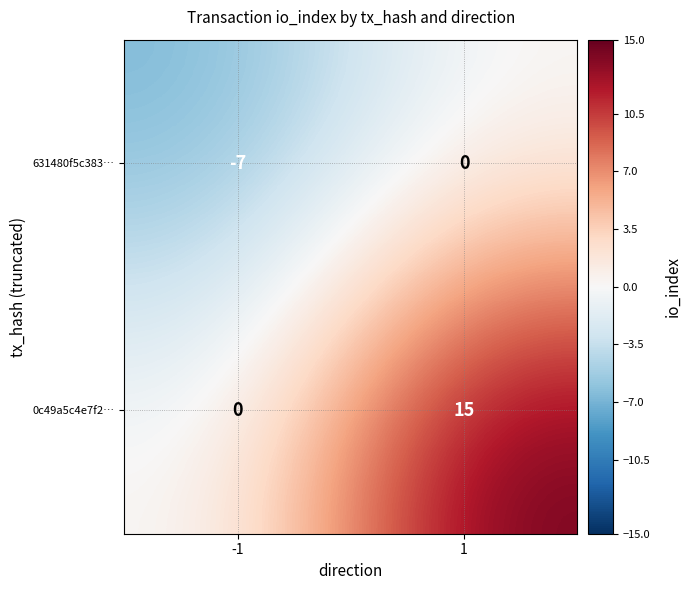

At 1, list the series in order from largest to smallest.

0c49a5c4e7f2…, 631480f5c383…